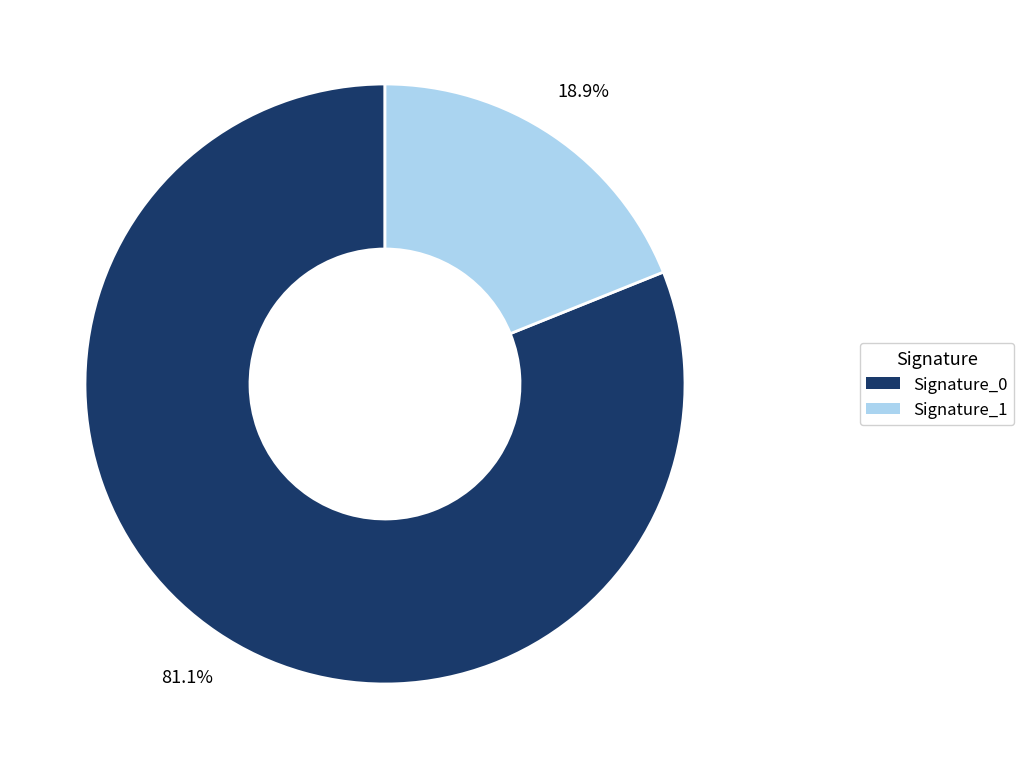

Does any single category account for the majority?

Yes